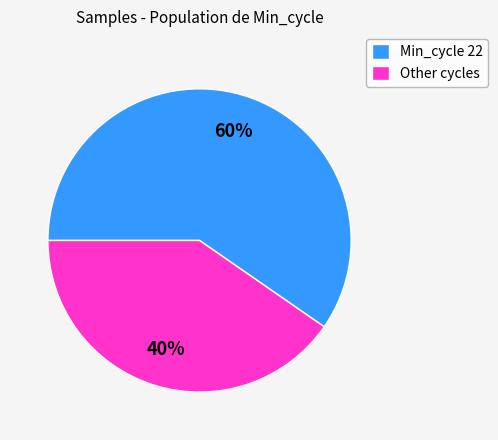

What is the ratio of the value at Min_cycle 22 to the value at Other cycles?

1.5